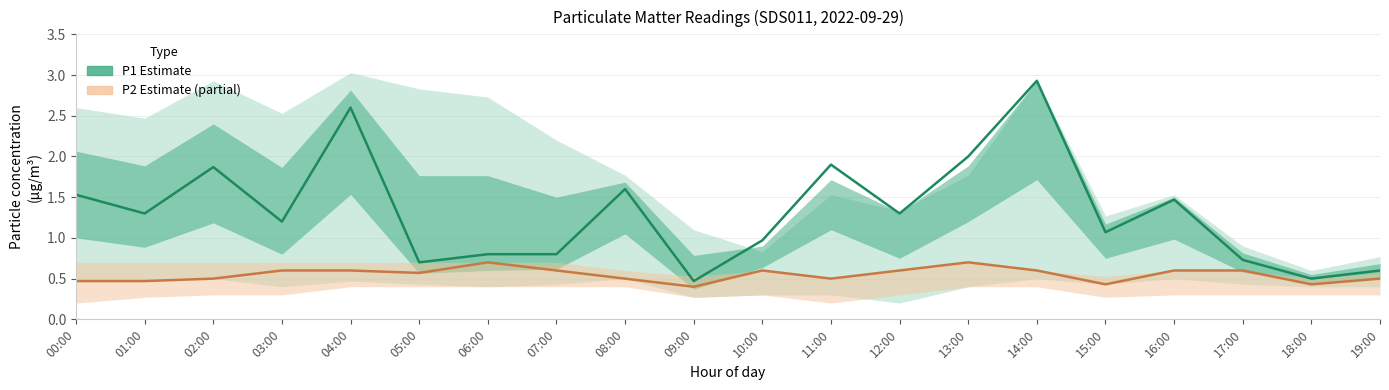

What is the value of the P2 (estimate) point at the 2nd from the left?

0.5